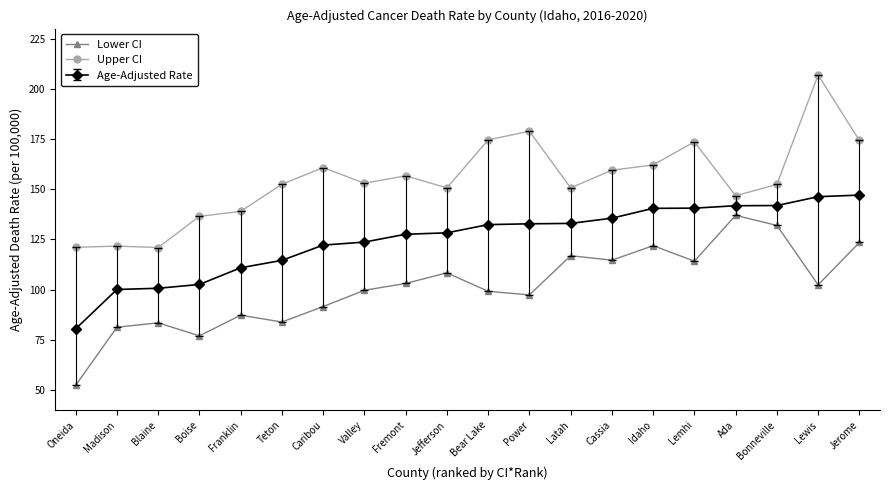

What value does the Lower CI series have at Fremont?

103.1